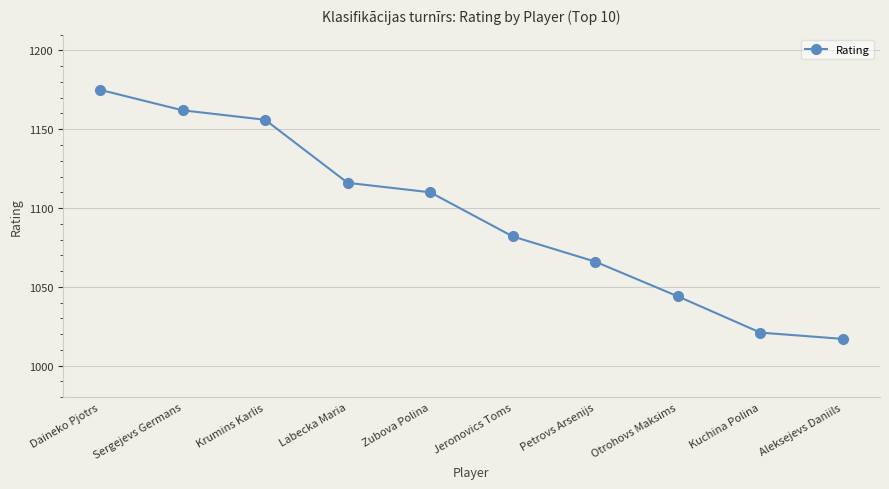

Does the chart display data point markers on the line(s)?

Yes